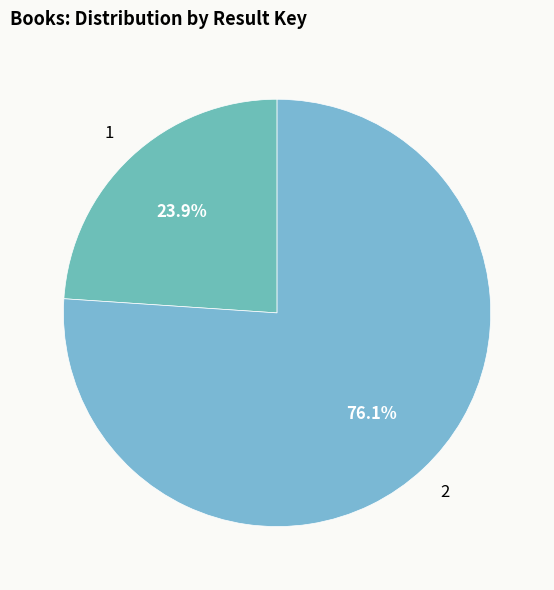

The 2 slice represents 87% of the pie. True or false?

False